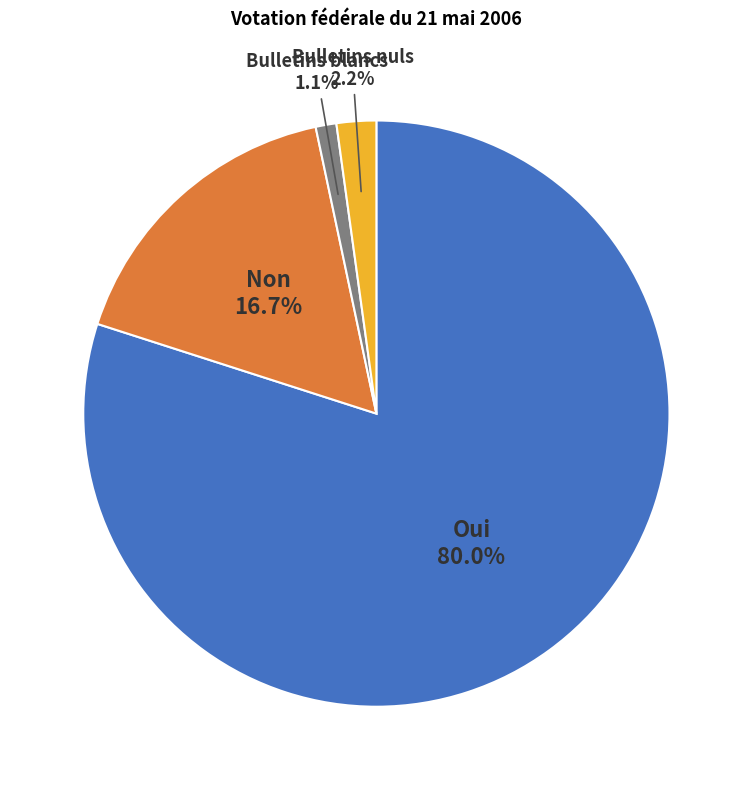

Is there any slice that represents more than half of the pie?

Yes